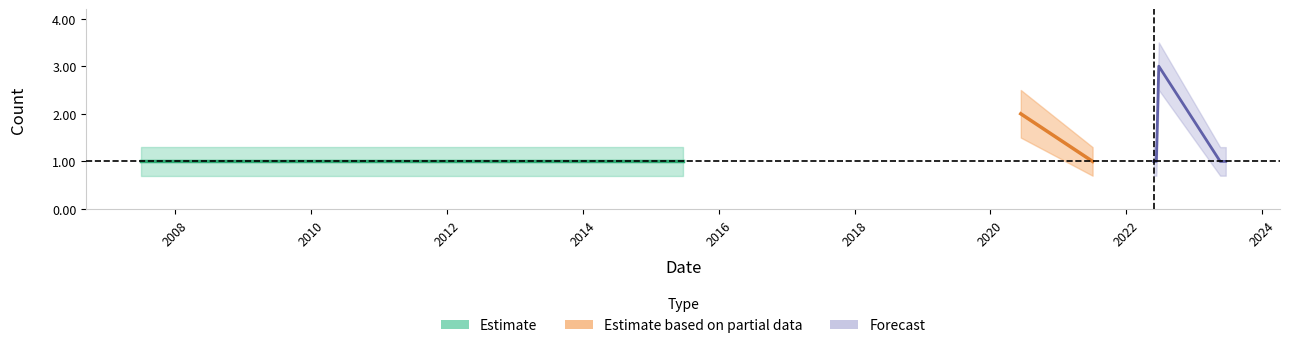

What is the maximum value for Count_lower?

2.5